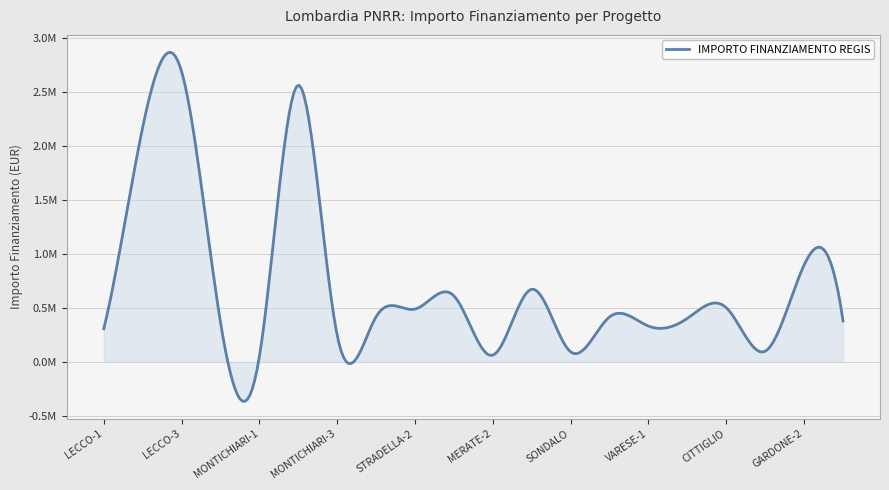

Does the chart display data point markers on the line(s)?

No